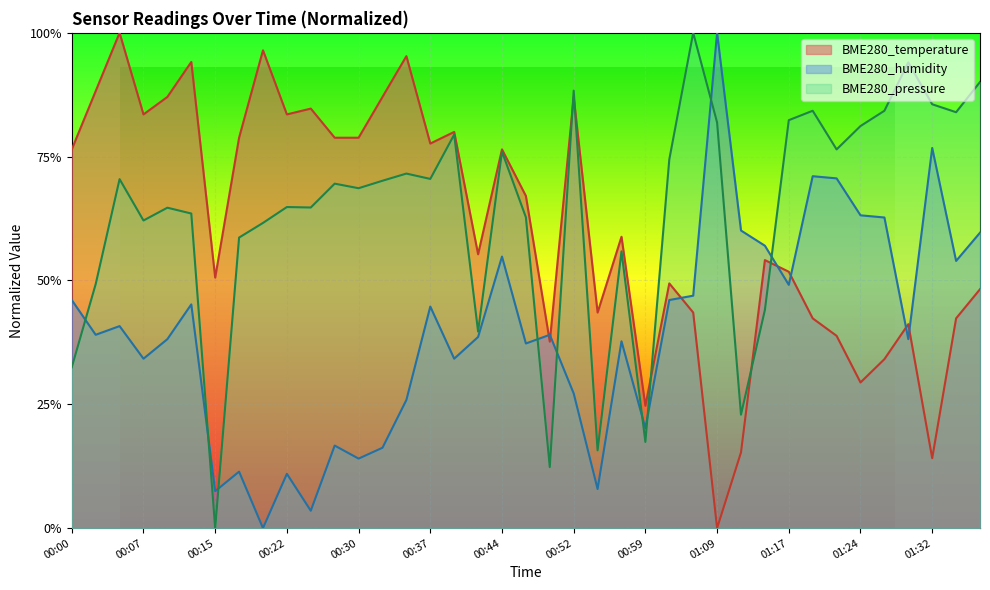

Which series changed the most between 00:30 and 00:47?

BME280_humidity